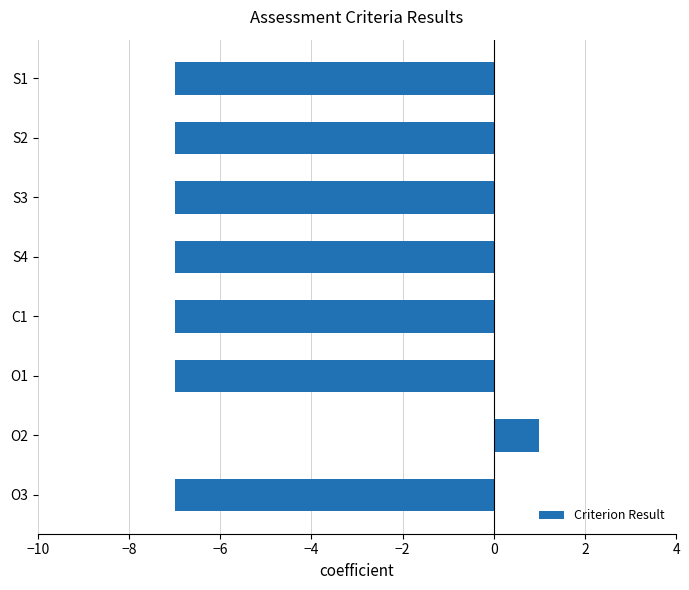

What is the label of the 8th bar from the bottom?

S1